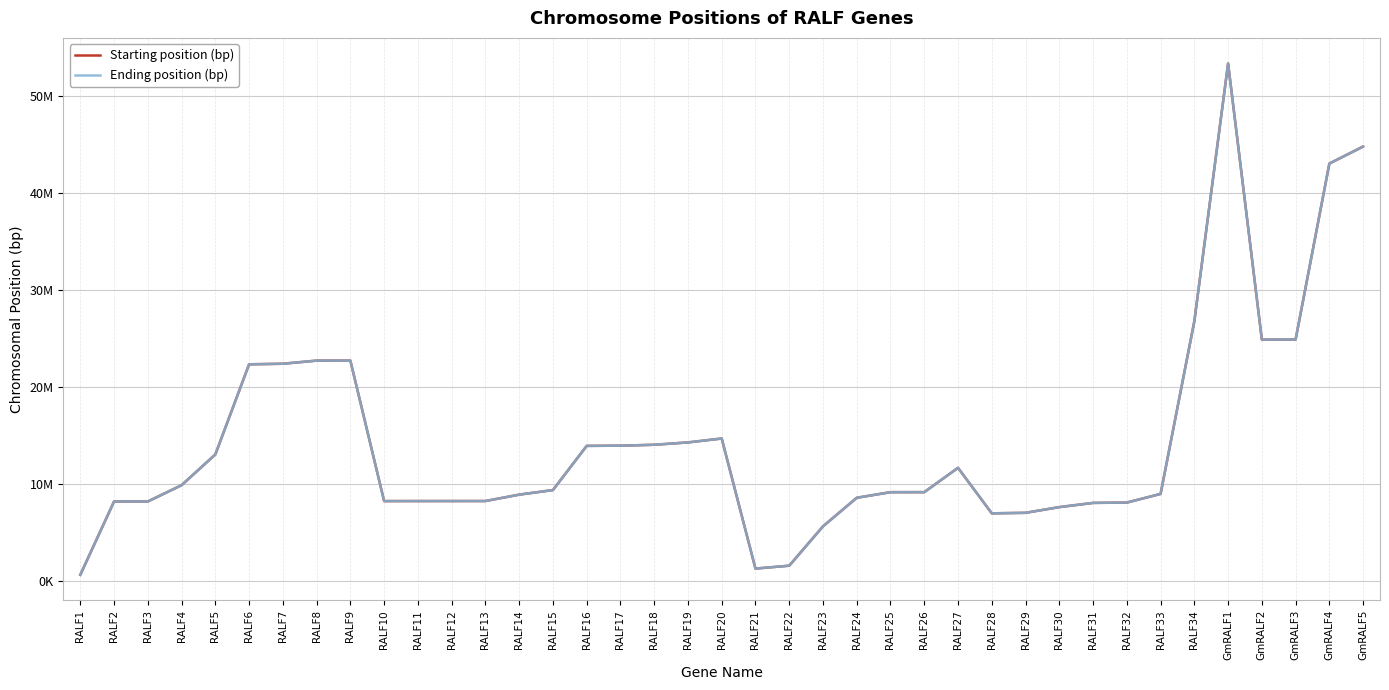

What is the difference between the maximum and minimum values in the Ending position (bp) series?

52668304